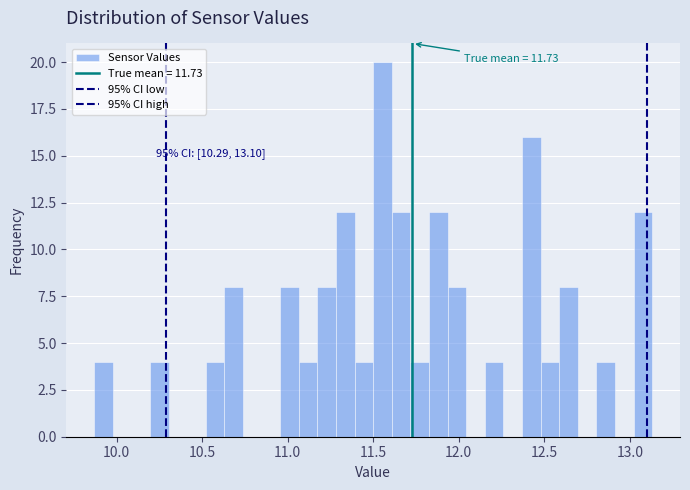

Read against the x-axis, roughly where is the centre of the tallest bar?

11.55